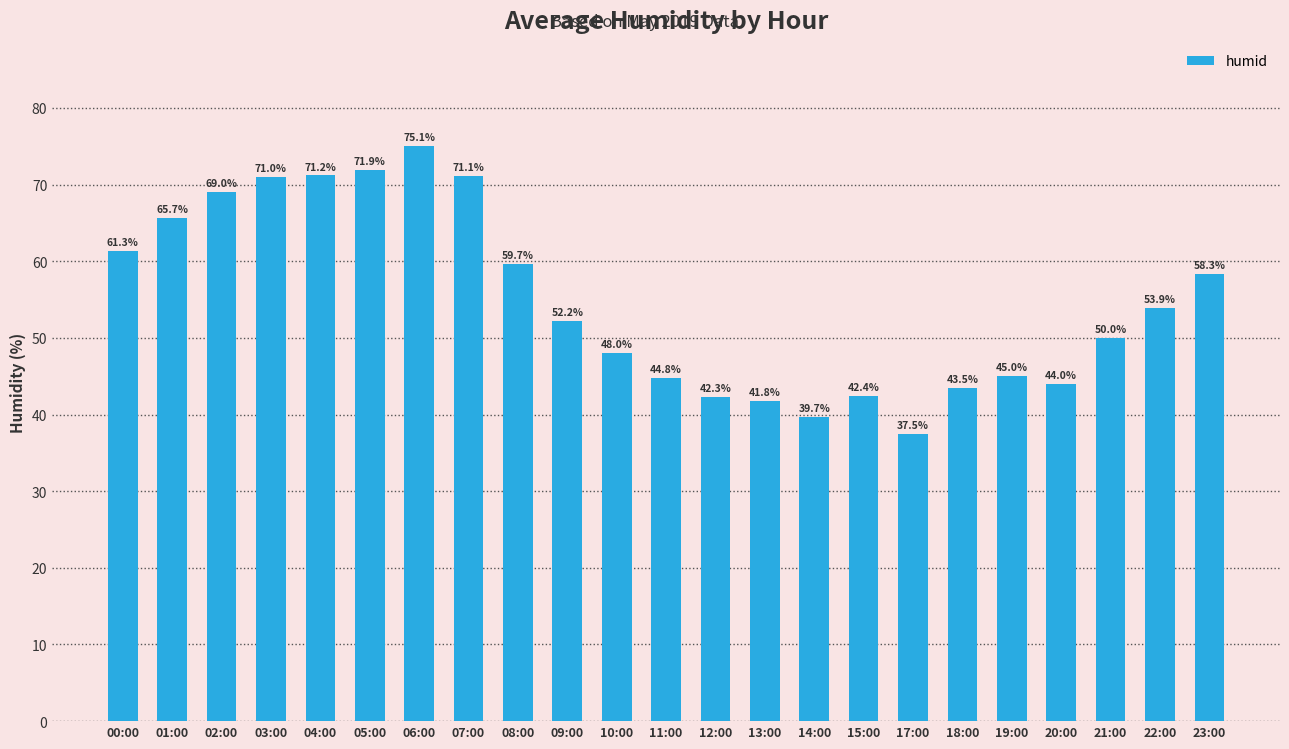

Where does the data first go above 52?

00:00